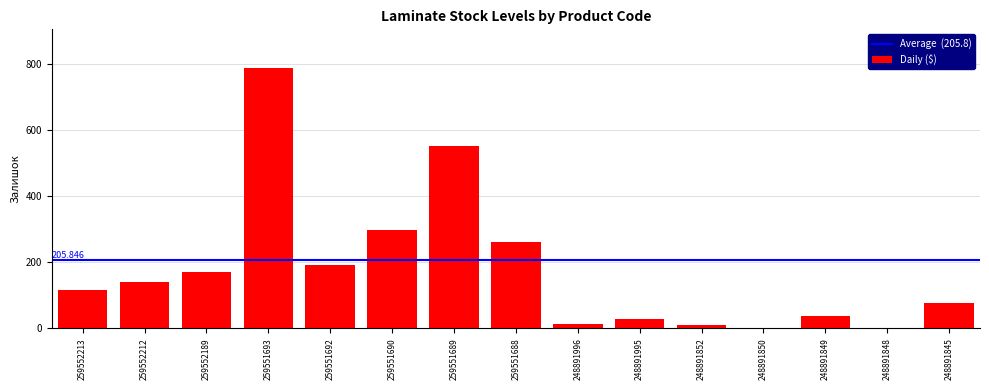

How many categories are shown in the chart?

15